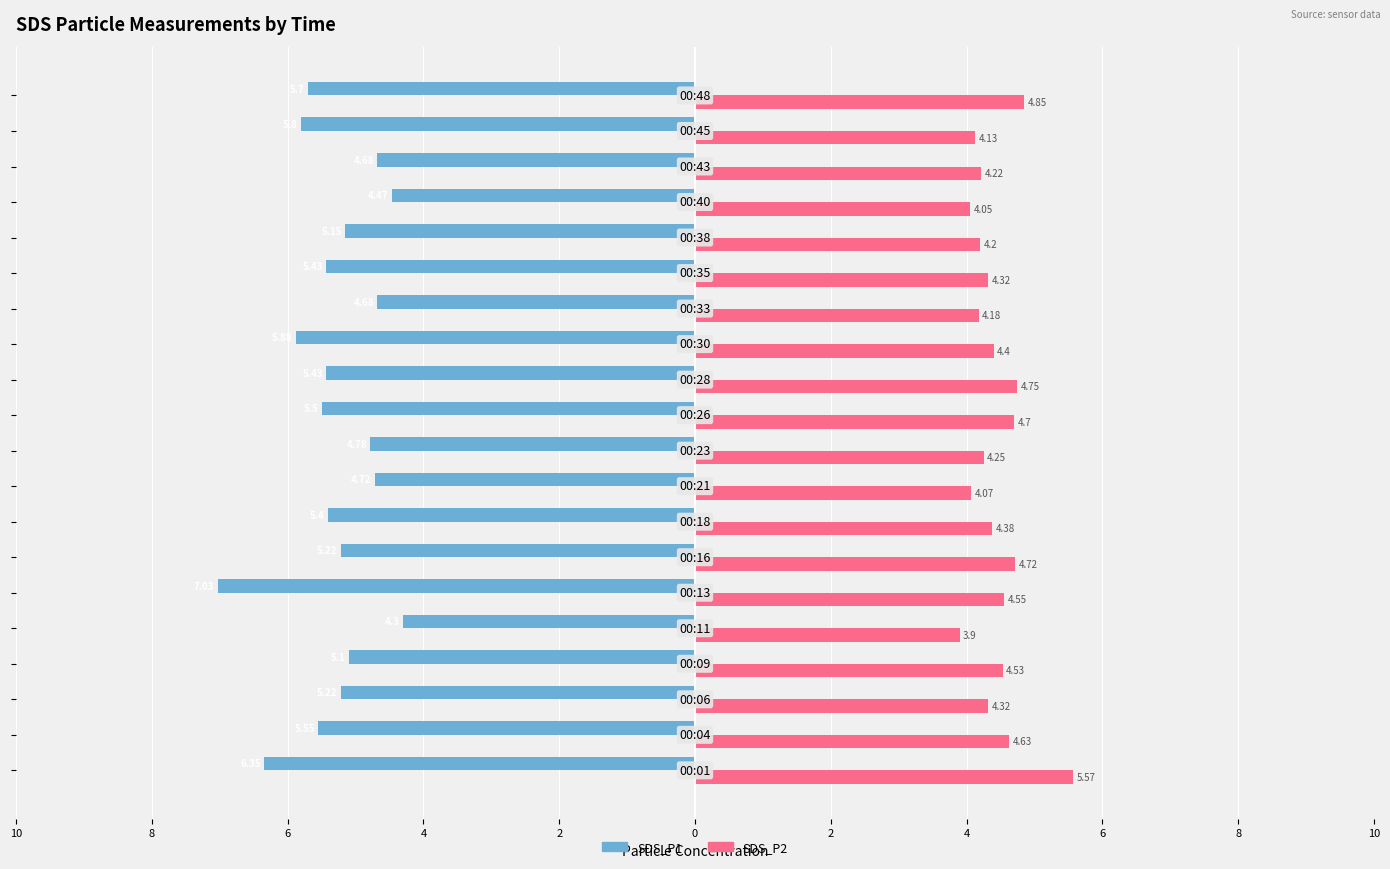

How many values in the SDS_P1 series are below -5?

14